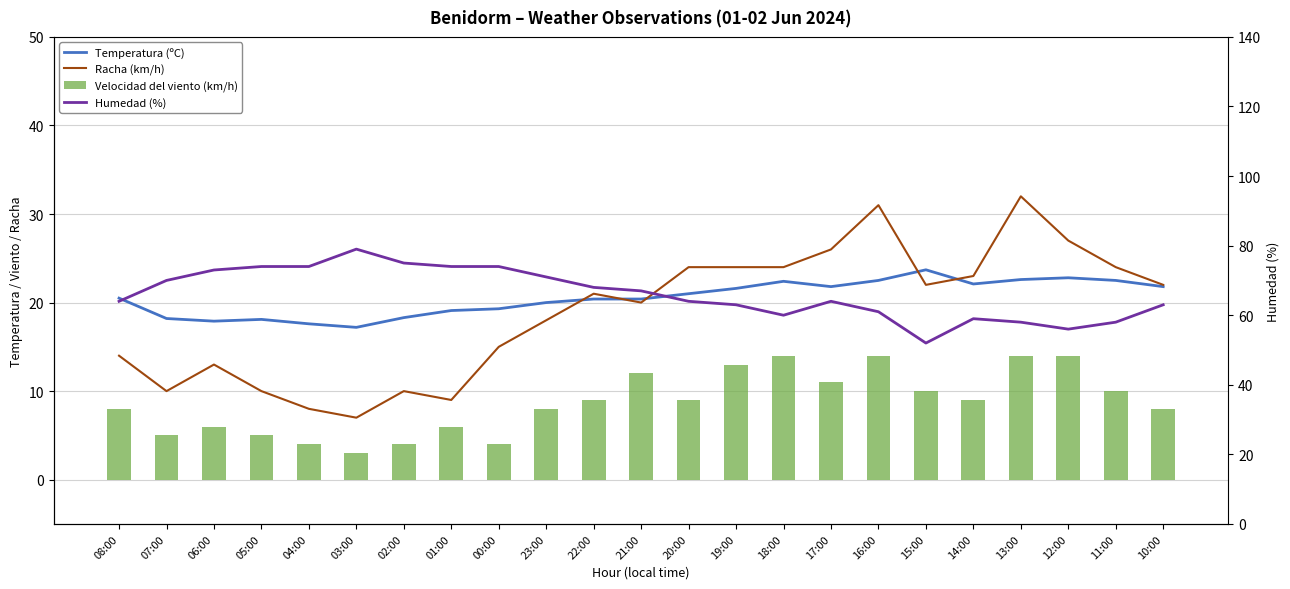

At 17:00, list the series in order from largest to smallest.

Humedad (%), Racha (km/h), Temperatura (ºC), Velocidad del viento (km/h)